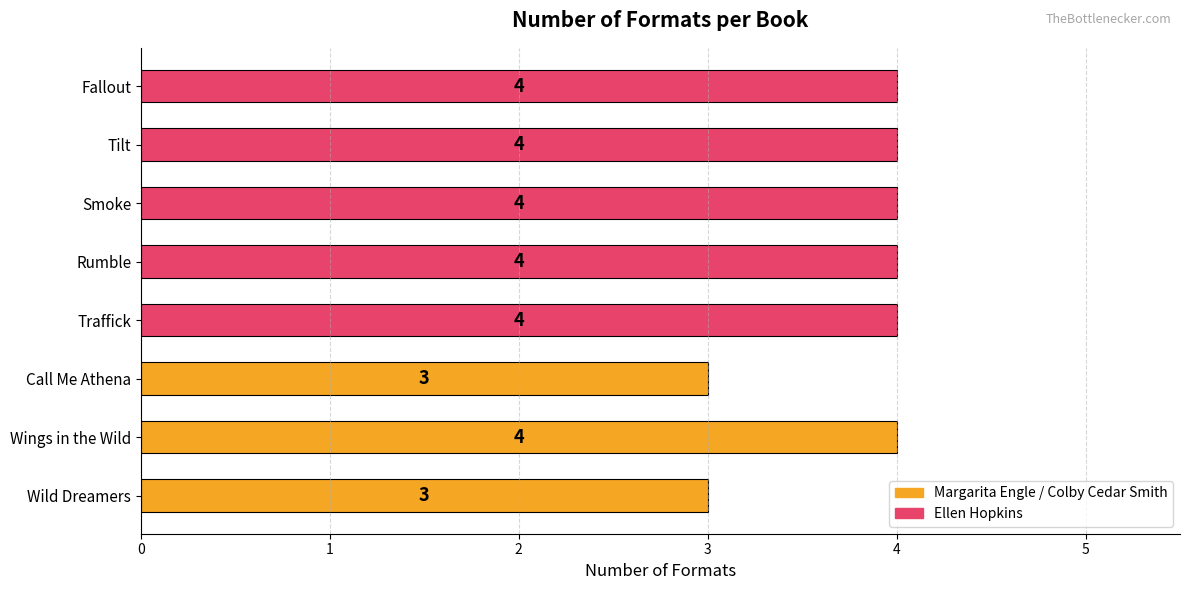

What is the sum of all values?

30